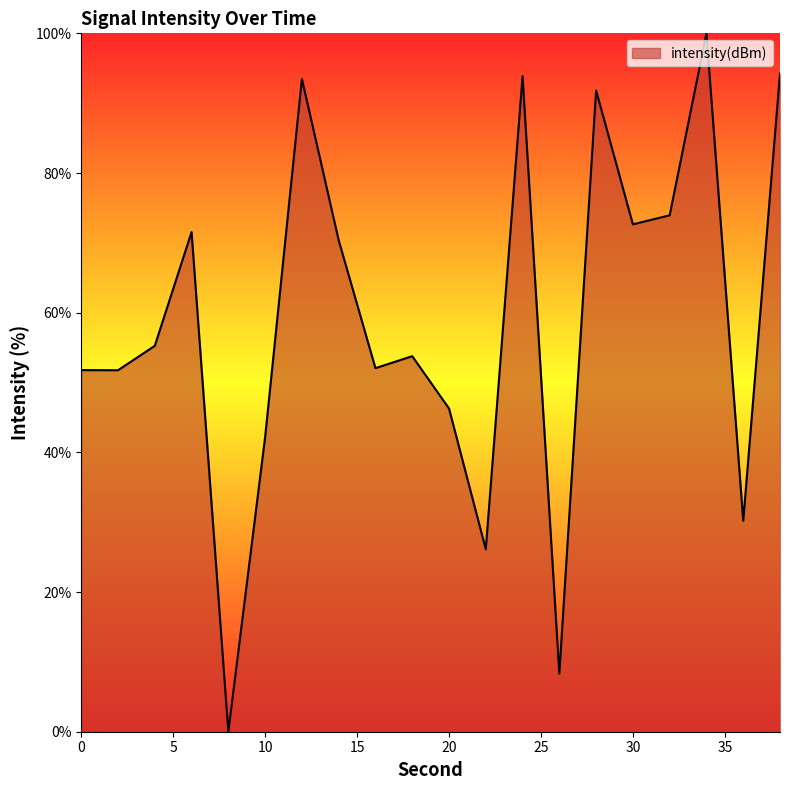

What is the difference between the maximum and minimum values?

100.0